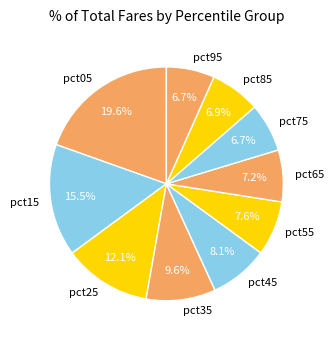

Does any single category account for the majority?

No